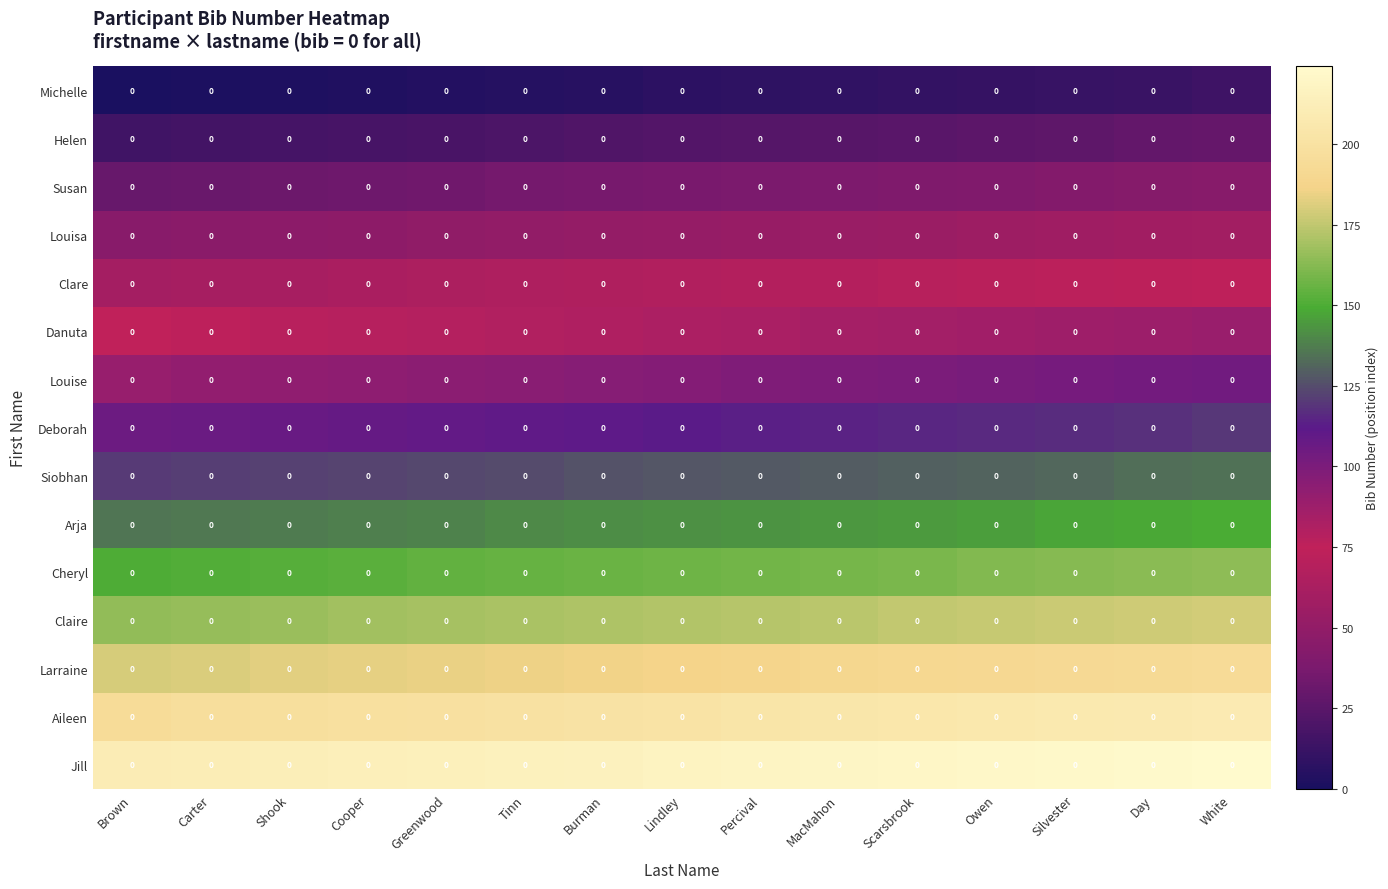

Rank the series by their maximum value, from lowest to highest.

Michelle, Helen, Susan, Louisa, Clare, Danuta, Louise, Deborah, Siobhan, Arja, Cheryl, Claire, Larraine, Aileen, Jill